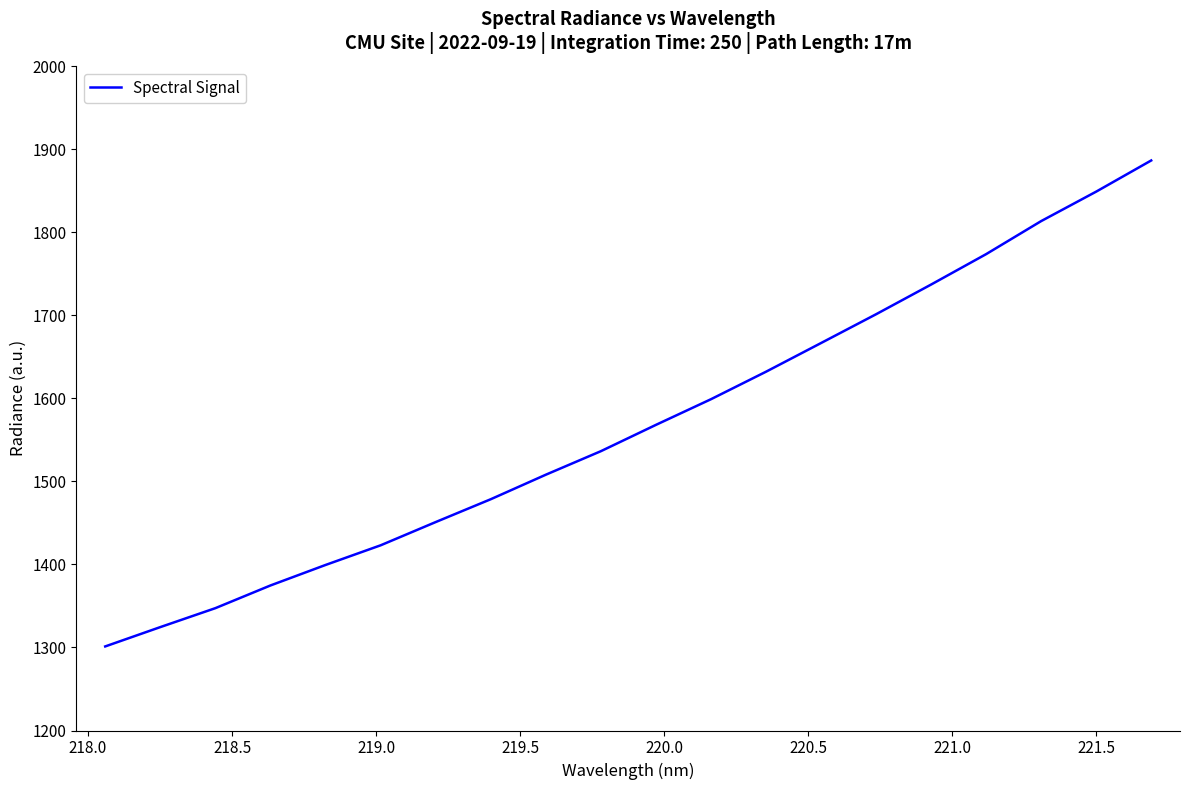

What is the difference between the maximum and minimum values?

585.1